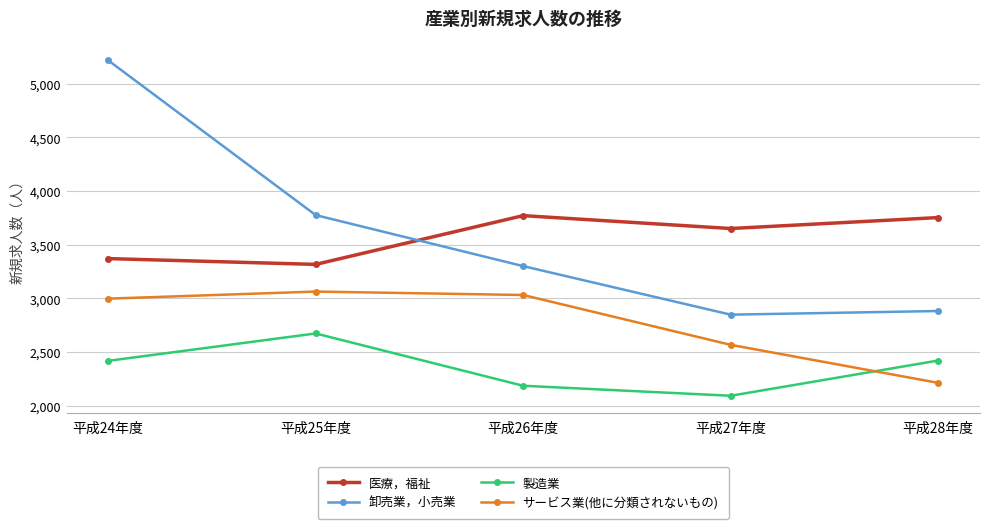

Is the value of 製造業 at 平成27年度 greater than the value of 医療，福祉 at 平成28年度?

No